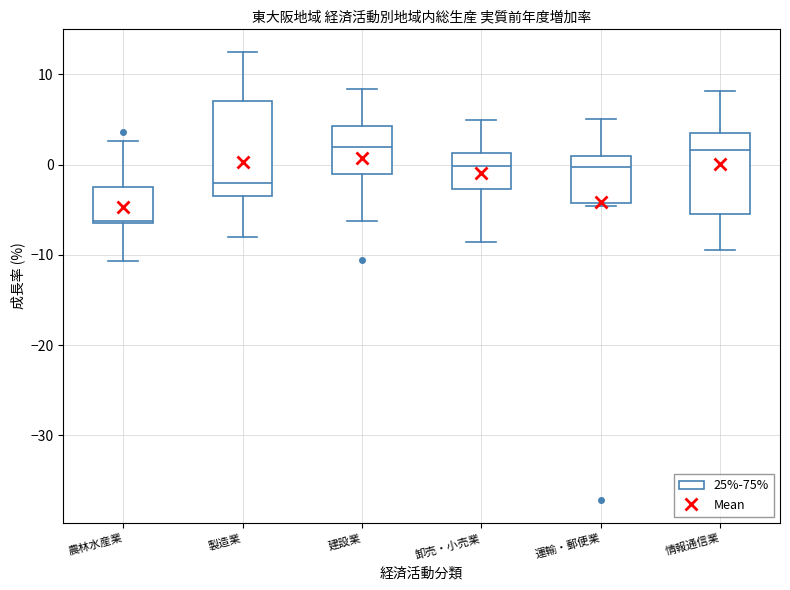

Which box has the lowest median line?

農林水産業